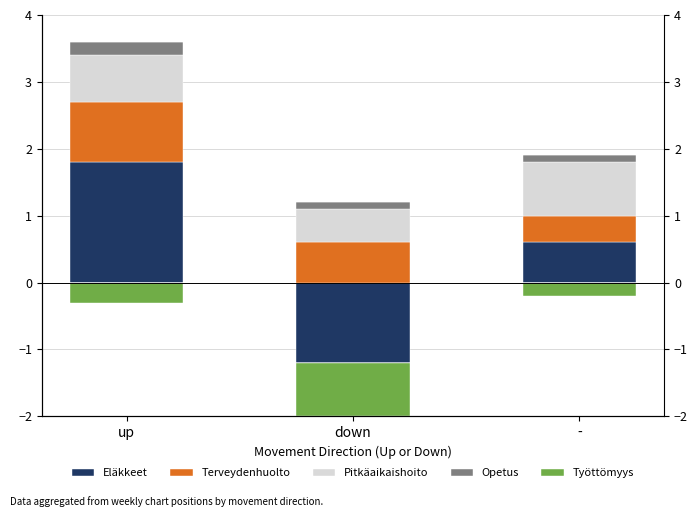

What is the difference between the maximum and minimum values in the Pitkäaikaishoito series?

0.3